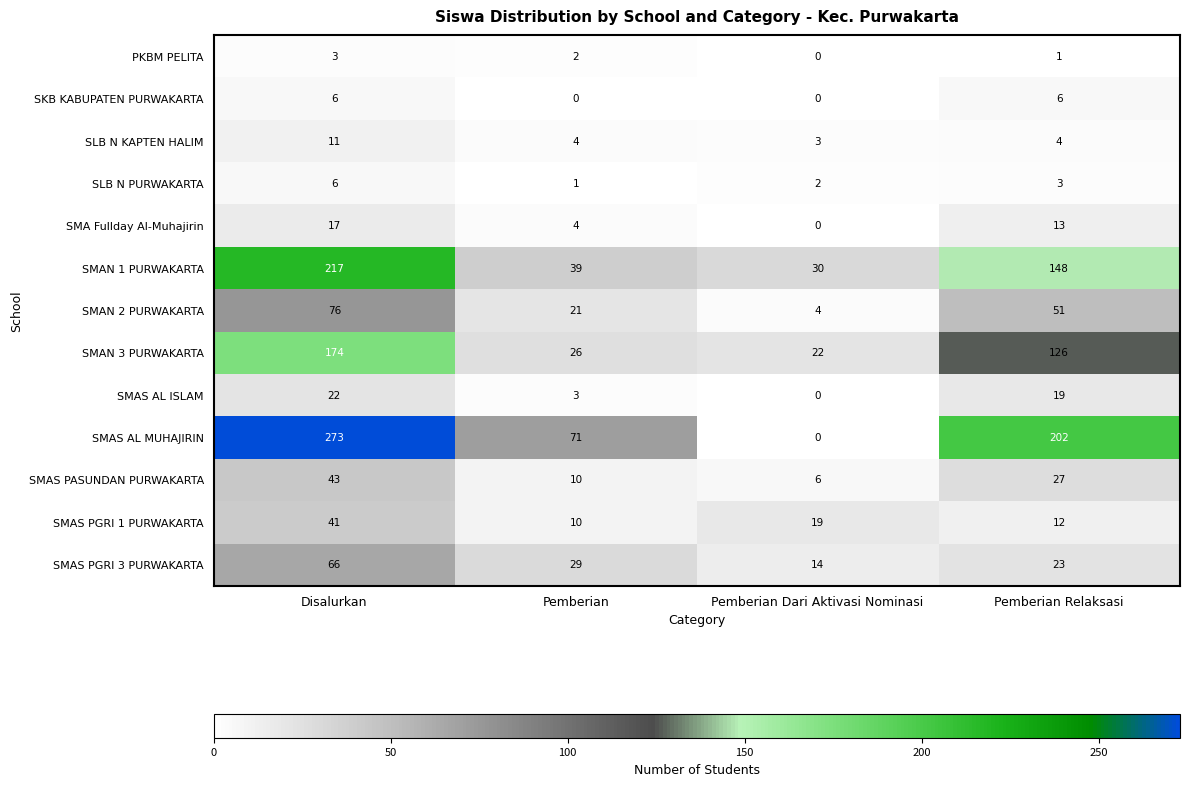

Count the number of data series in this chart.

13